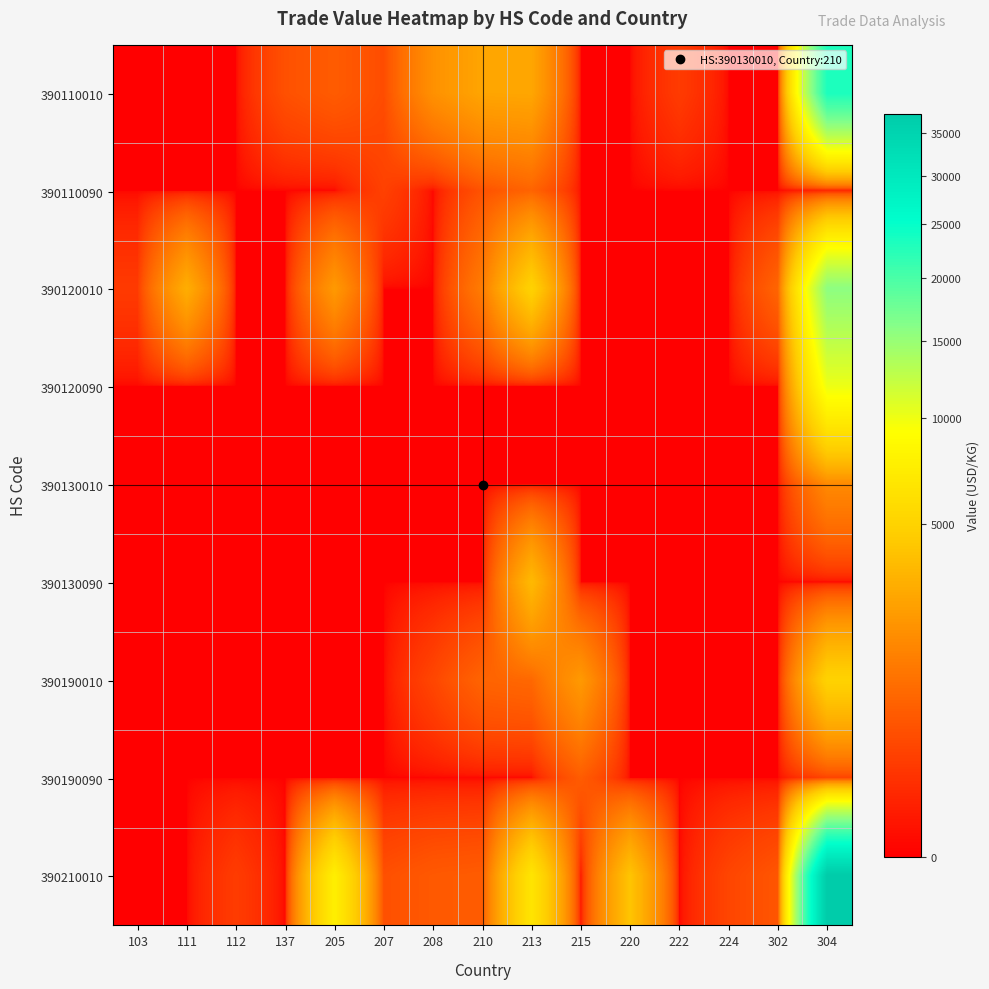

What is the total value across all series at 222?

210